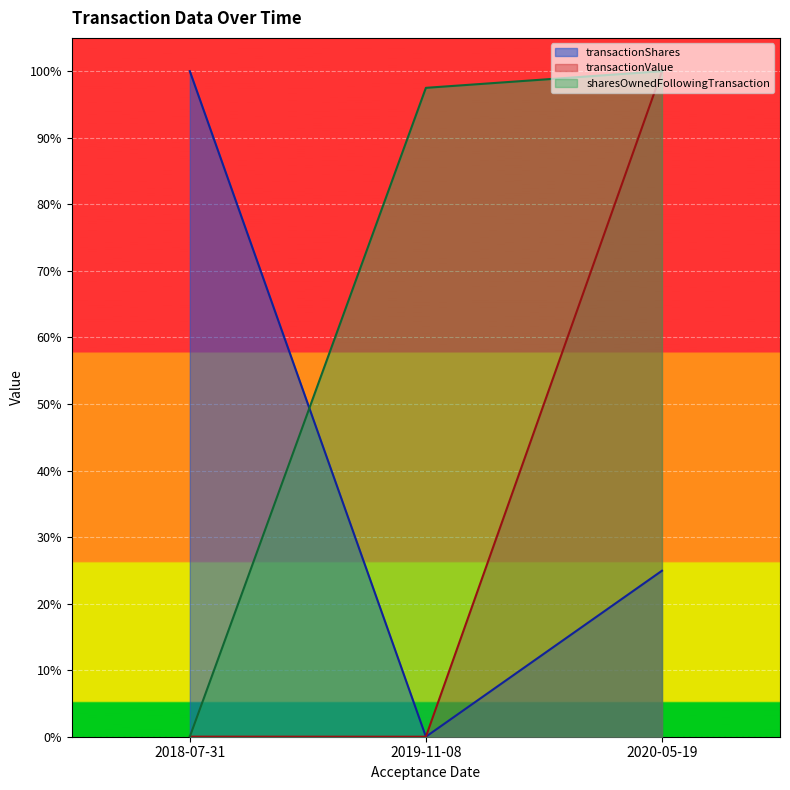

List the series in order of their peak value, lowest first.

transactionShares, transactionValue, sharesOwnedFollowingTransaction